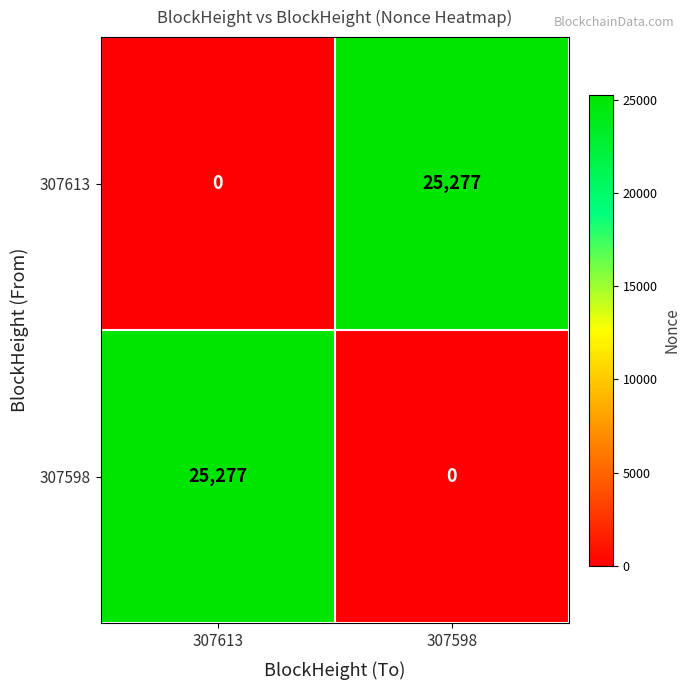

At 307598, list the series in order from largest to smallest.

307613, 307598